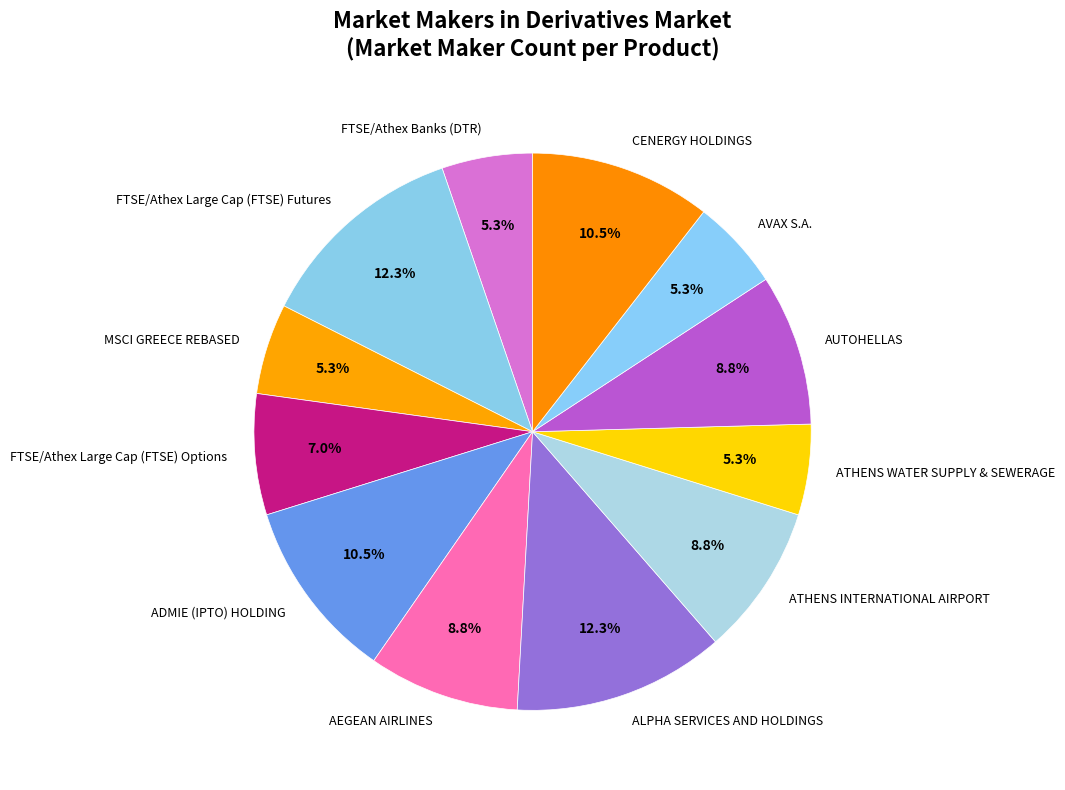

How many slices are in this pie chart?

12